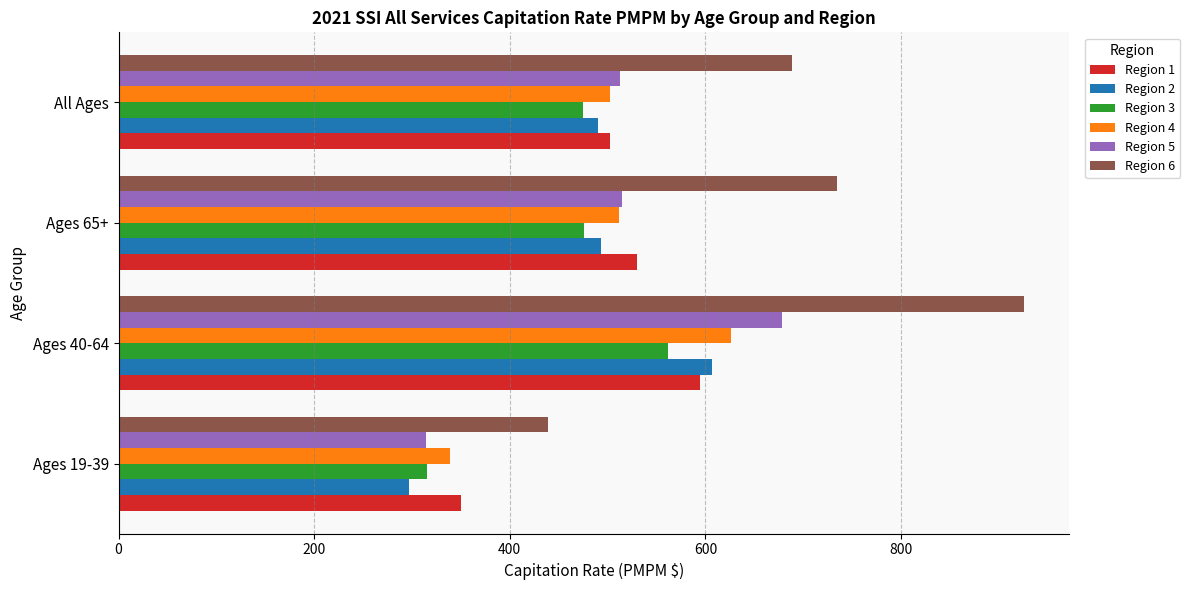

Is the value of Region 2 at Ages 40-64 greater than the value of Region 4 at Ages 40-64?

No